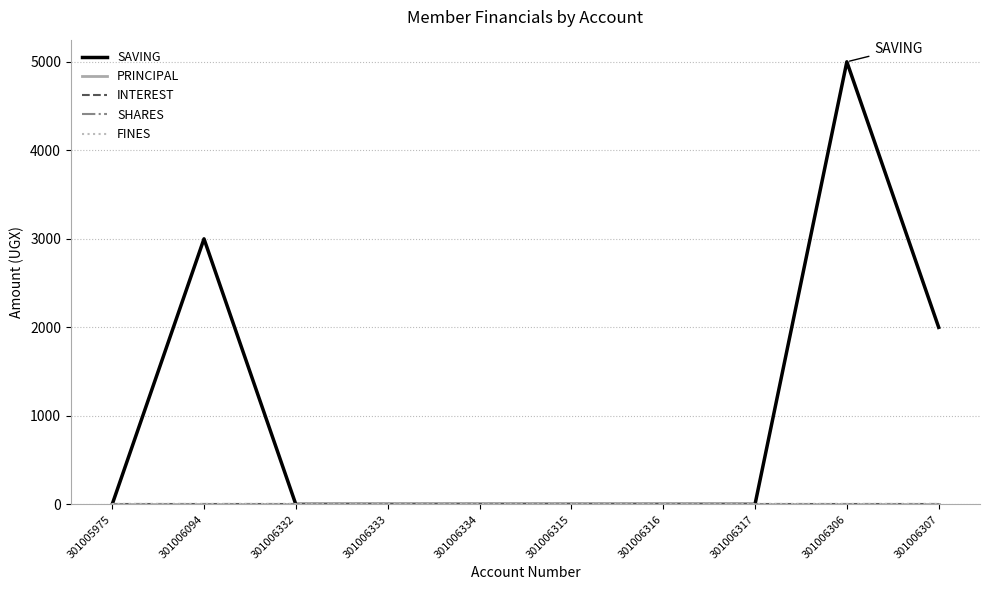

Is this an area chart (filled region under the line)?

No